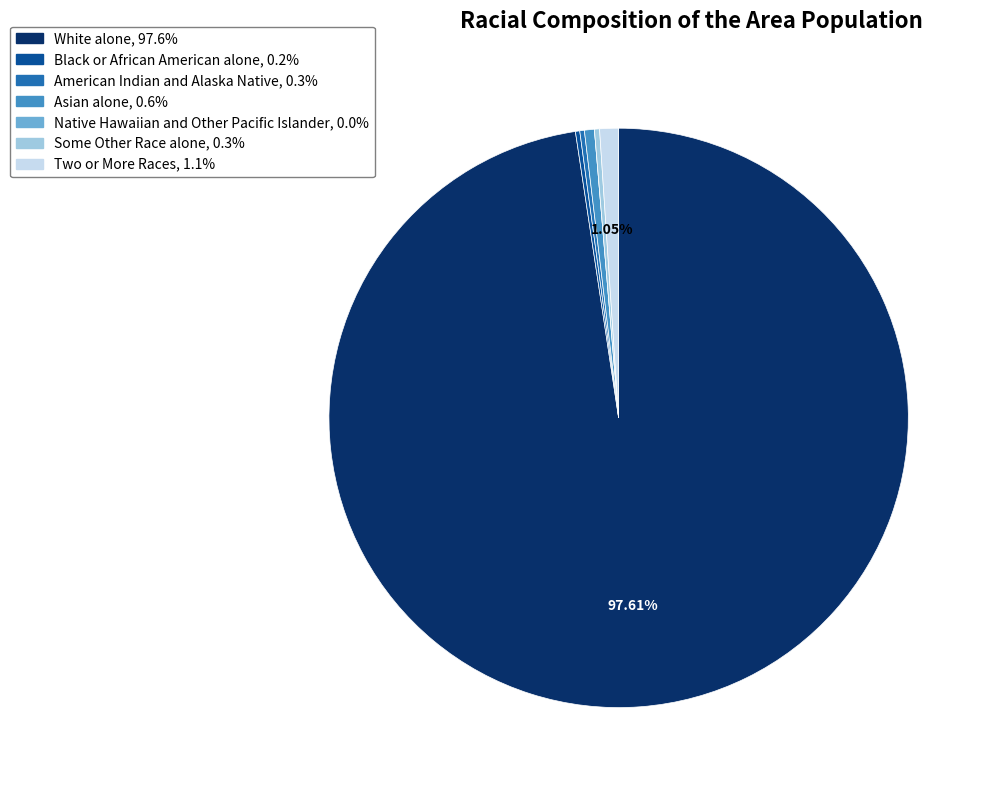

Which slice is the largest?

White alone